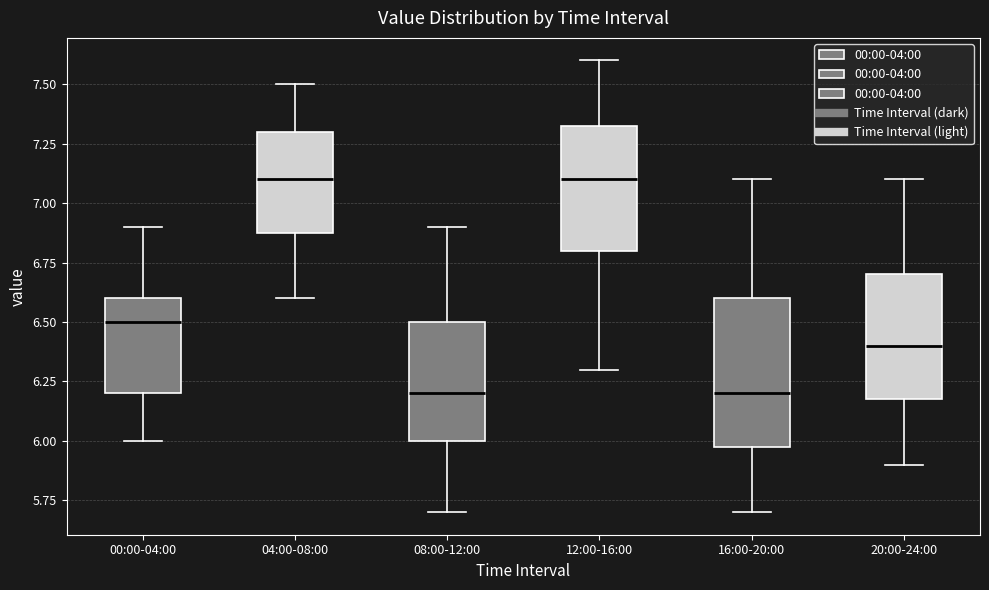

Reading left to right, transcribe this box plot: for each box, give where its median line is, the range the box spans, and where its two whiskers end, as read against the y-axis. The values are not printed on the chart, so give them approximately, as read against the axis.

00:00-04:00: median 6.50, box 6.20 to 6.60, whiskers 6.00 to 6.90
04:00-08:00: median 7.10, box 6.90 to 7.30, whiskers 6.60 to 7.50
08:00-12:00: median 6.20, box 6.00 to 6.50, whiskers 5.70 to 6.90
12:00-16:00: median 7.10, box 6.80 to 7.35, whiskers 6.30 to 7.60
16:00-20:00: median 6.20, box 6.00 to 6.60, whiskers 5.70 to 7.10
20:00-24:00: median 6.40, box 6.20 to 6.70, whiskers 5.90 to 7.10